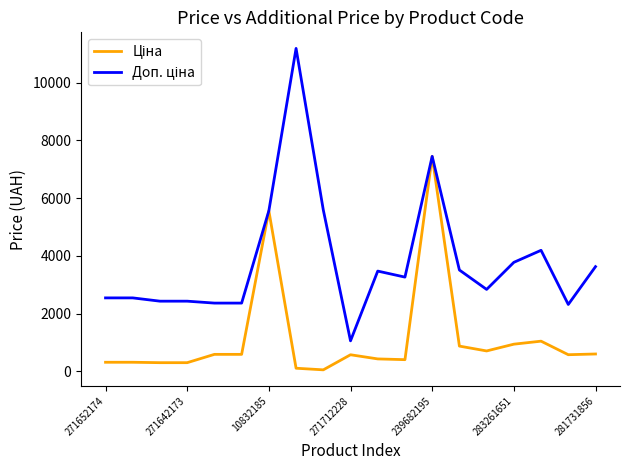

Is this an area chart (filled region under the line)?

No